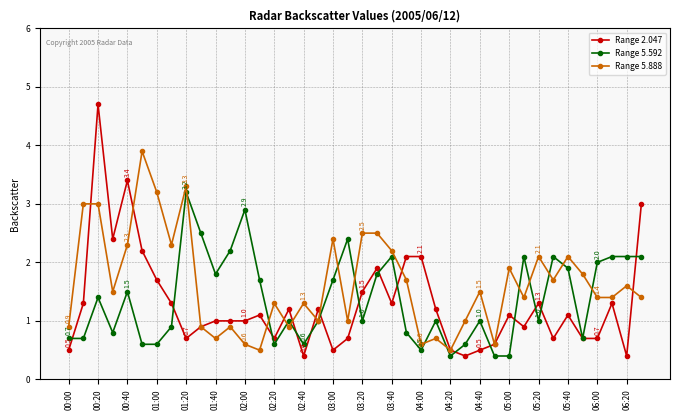

List the series in order of their peak value, lowest first.

Range 5.592, Range 5.888, Range 2.047